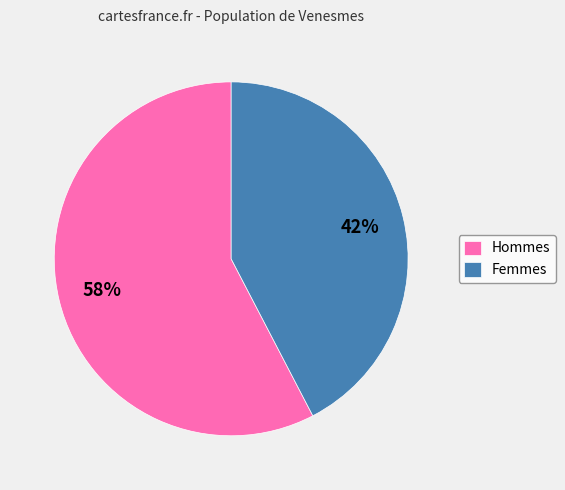

Is the sum of Hommes and Femmes greater than half?

Yes